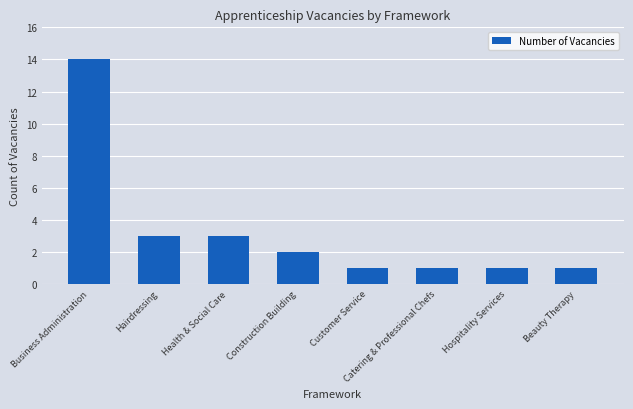

At which label does the data first exceed 2?

Business Administration